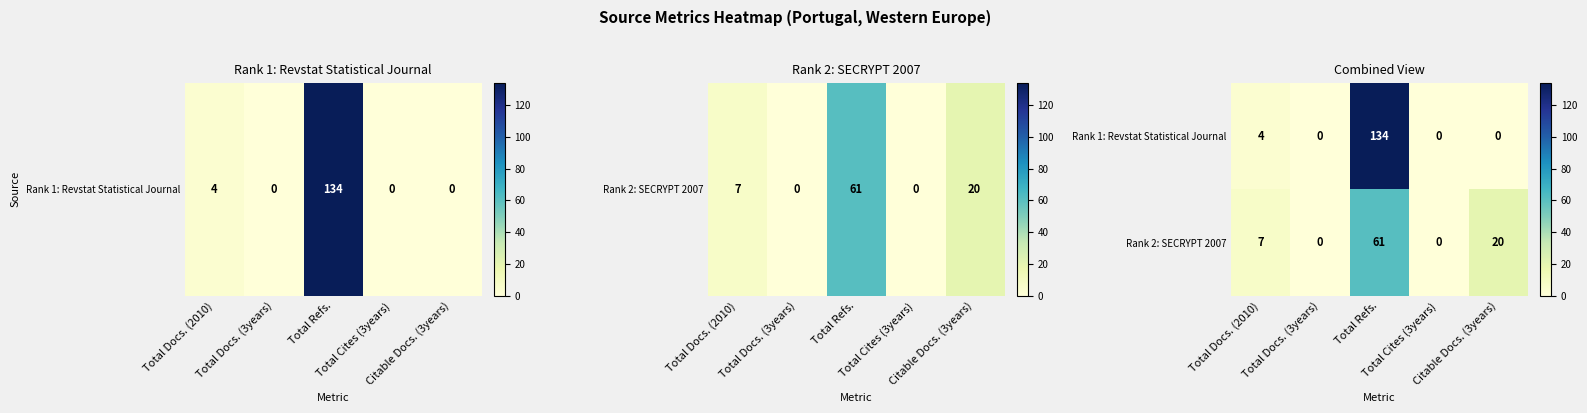

What is the difference between the highest and lowest values at Total Docs. (2010)?

3